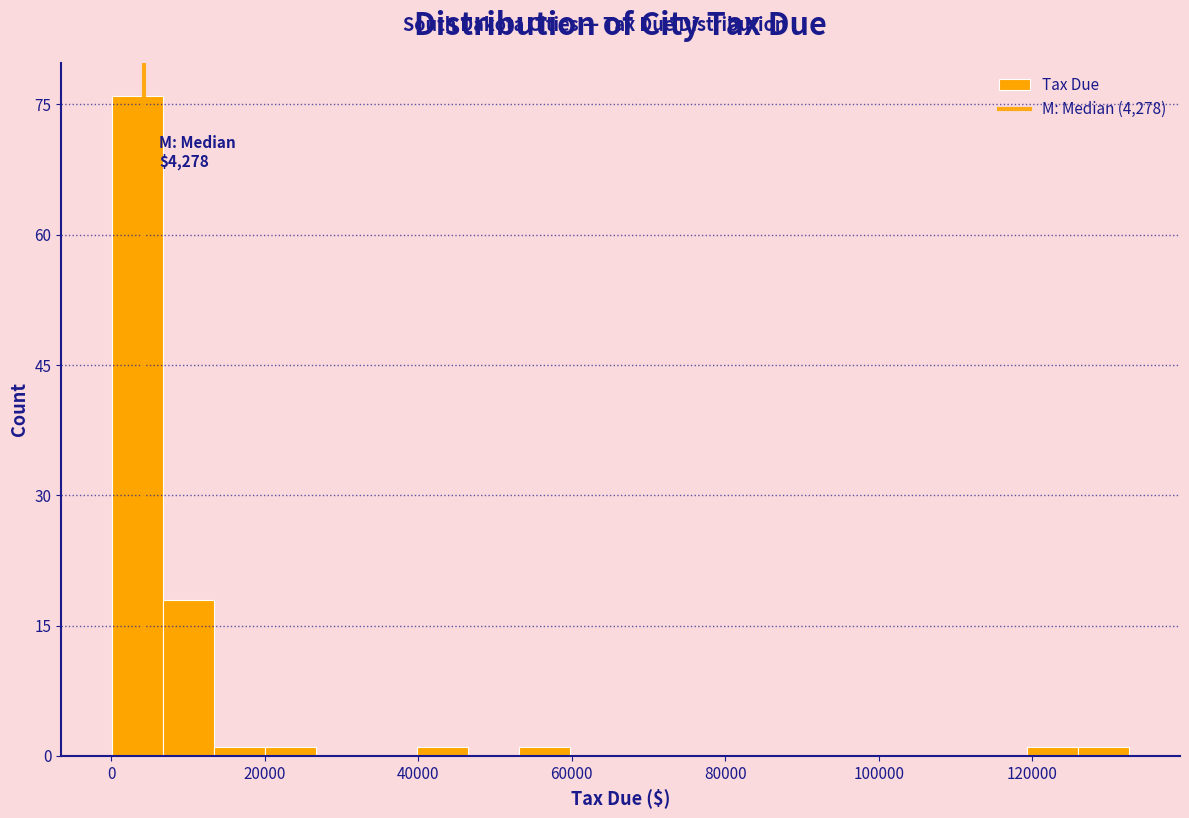

Read against the x-axis, roughly where is the centre of the tallest bar?

4000